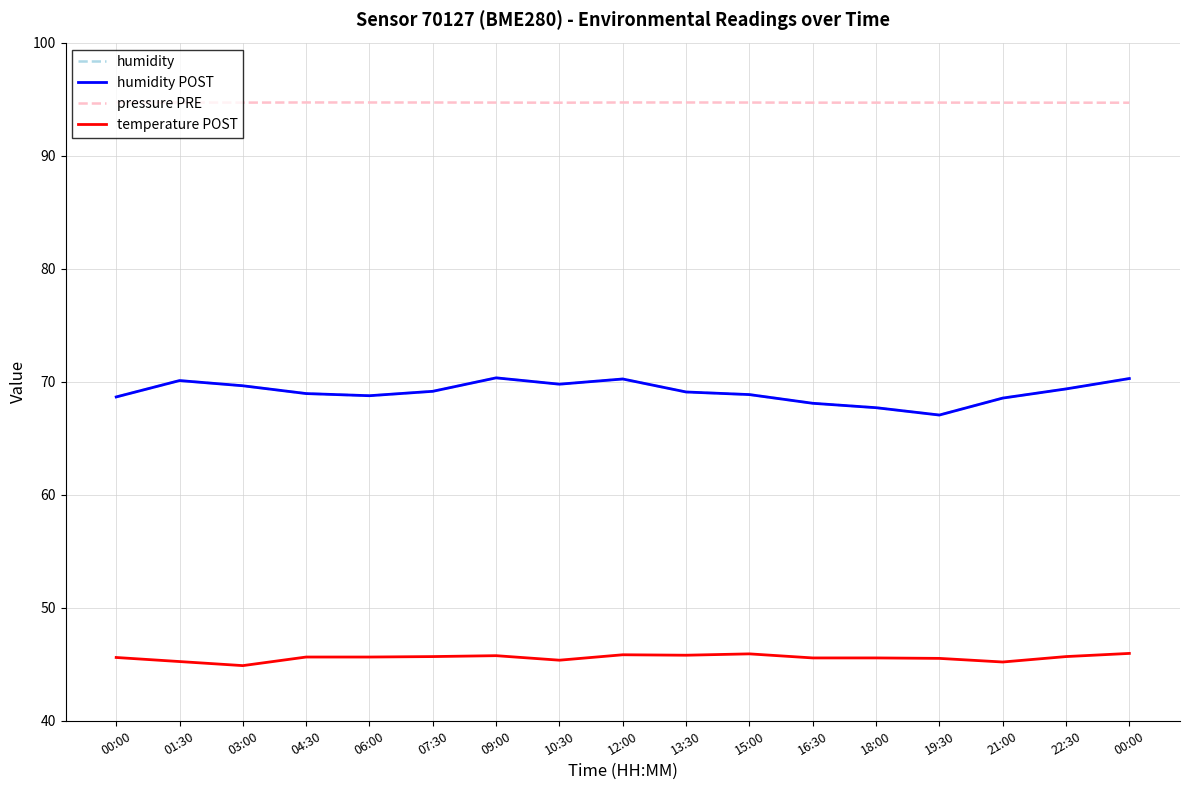

The pressure PRE series shows 165.7 at 22:30. True or false?

False